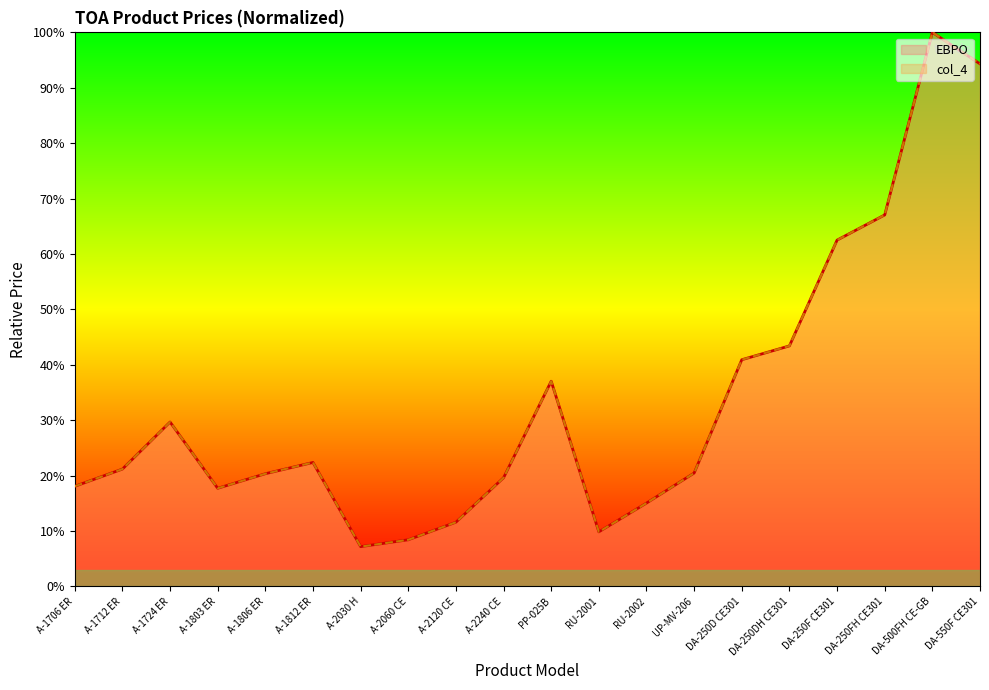

At which category does col_4 reach its first local valley?

A-1803 ER